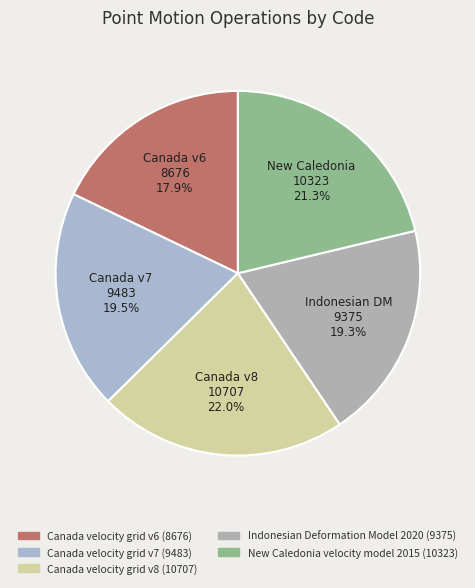

What percentage is the Canada velocity grid v8 slice, to the nearest percent?

22%